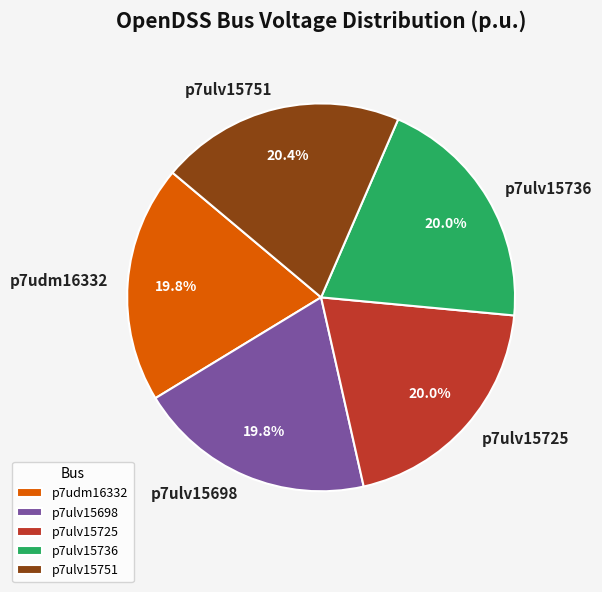

Between p7ulv15698 and p7ulv15751, which is larger?

p7ulv15751